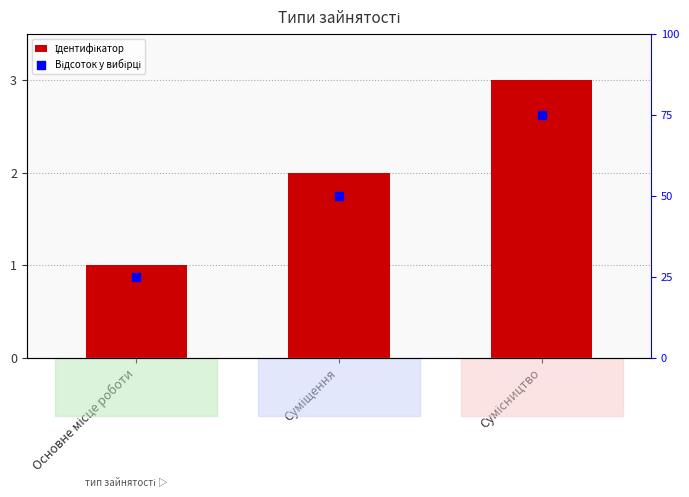

Is the value of Відсоток у вибірці at Сумісництво greater than the value of Ідентифікатор at Сумісництво?

Yes